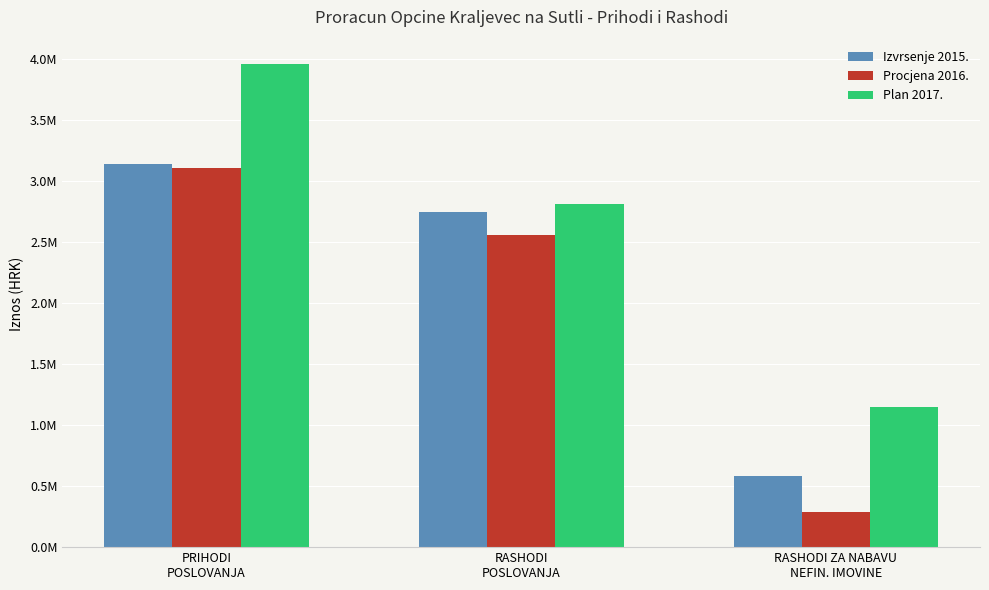

List the labels in order of Izvrsenje 2015. value, smallest first.

RASHODI ZA NABAVU
NEFIN. IMOVINE, RASHODI
POSLOVANJA, PRIHODI
POSLOVANJA